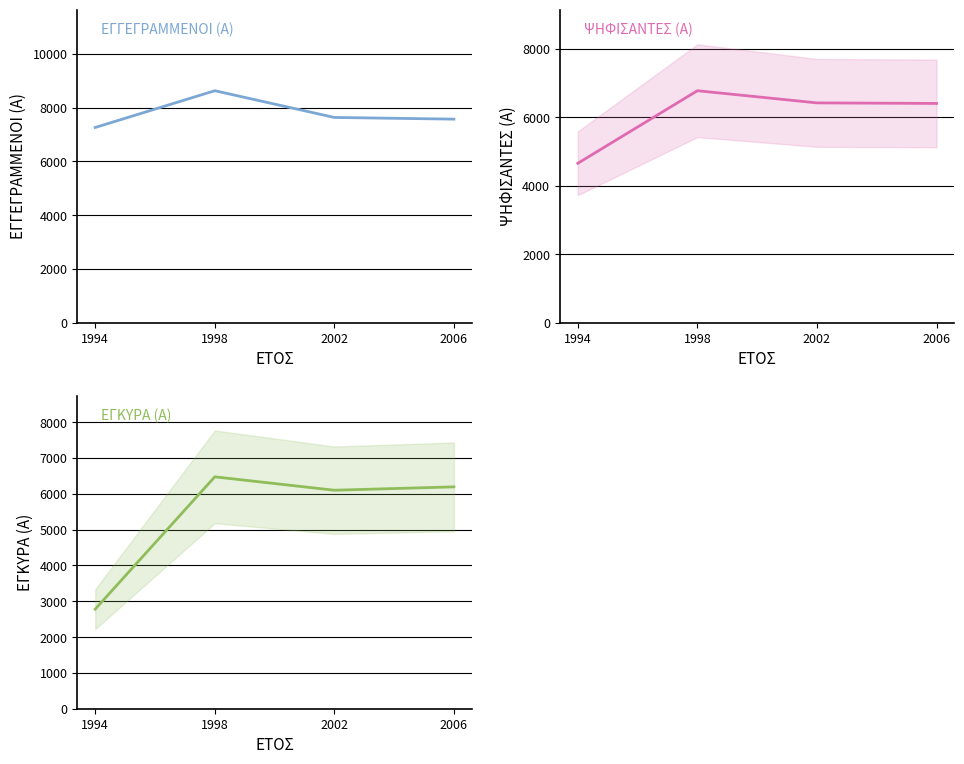

Reading left to right, what are all the values shown in this chart?

ΕΓΓΕΓΡΑΜΜΕΝΟΙ (Α): 1994=7262	1998=8631	2002=7636	2006=7573
ΨΗΦΙΣΑΝΤΕΣ (Α): 1994=4659	1998=6781	2002=6425	2006=6409
ΕΓΚΥΡΑ (Α): 1994=2779	1998=6472	2002=6098	2006=6192